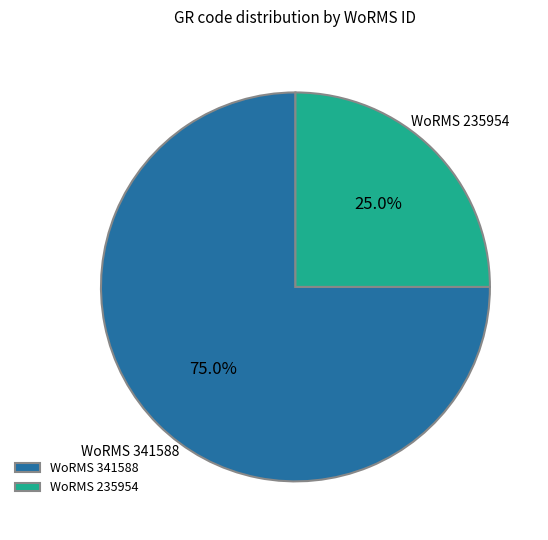

Do WoRMS 235954 and WoRMS 341588 together represent more than half of the pie?

Yes